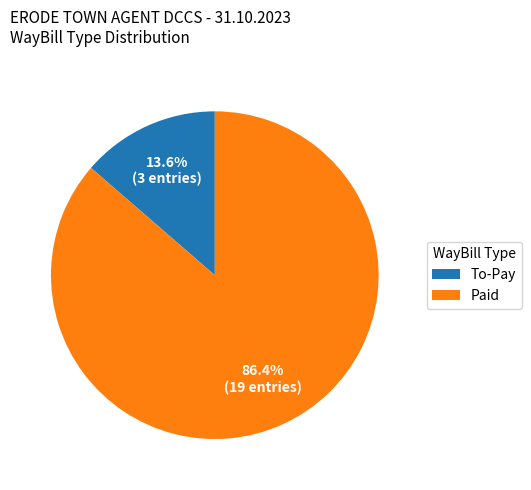

What is the majority slice?

Paid